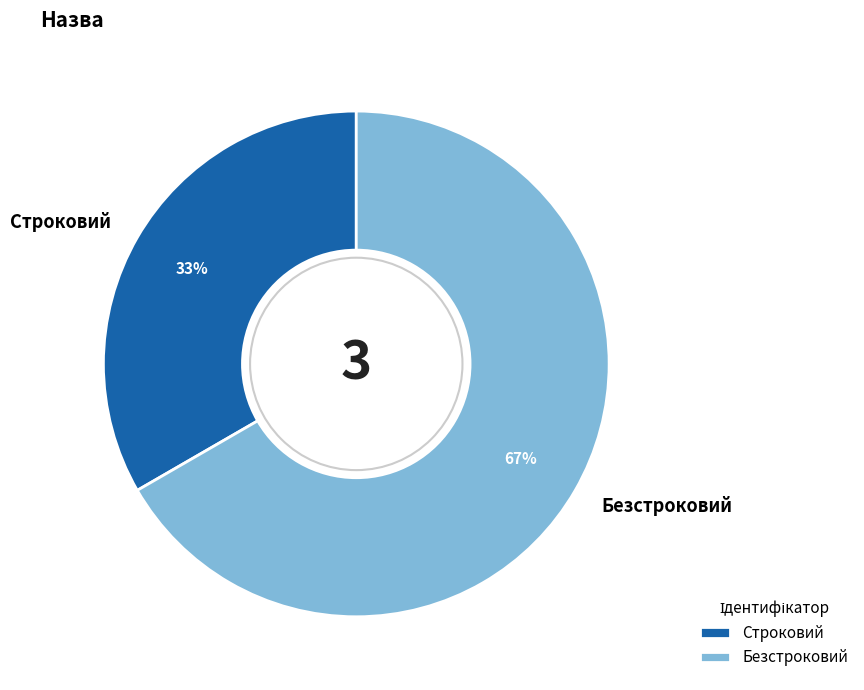

Do Строковий and Безстроковий together represent more than half of the pie?

Yes